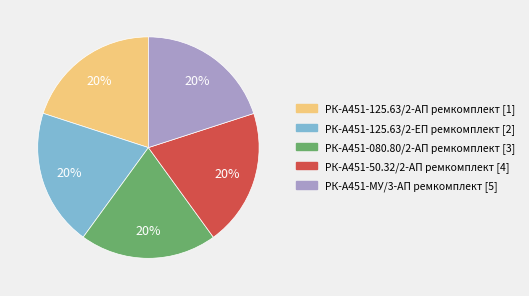

How many segments does this pie chart have?

5